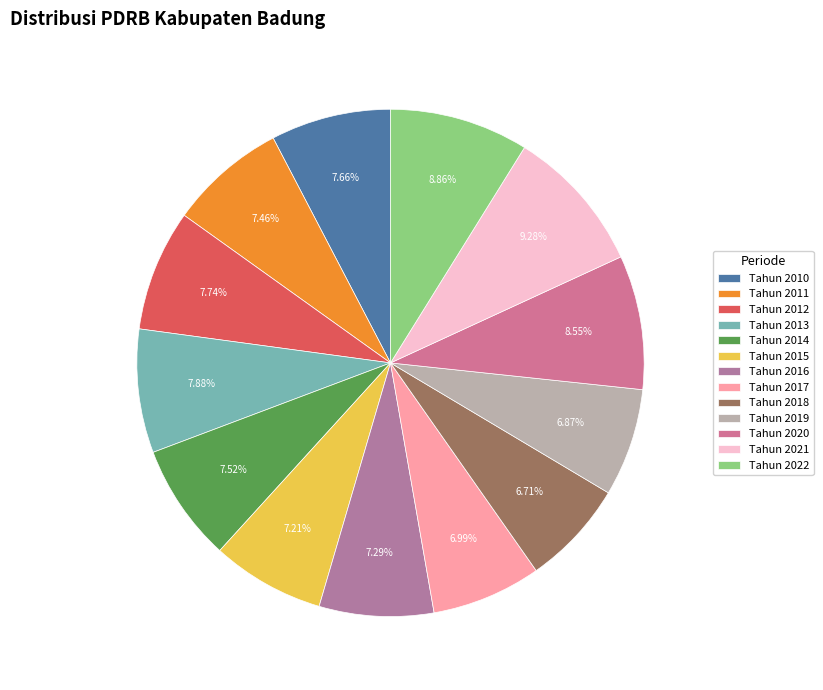

Does Tahun 2021 represent more than half of the total?

No